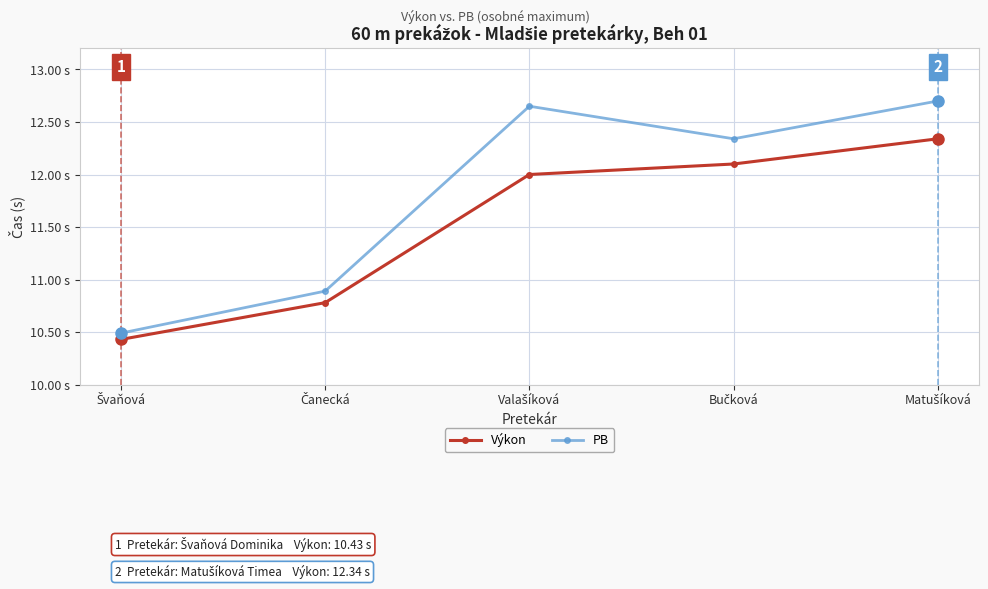

Does the chart have visible grid lines?

Yes